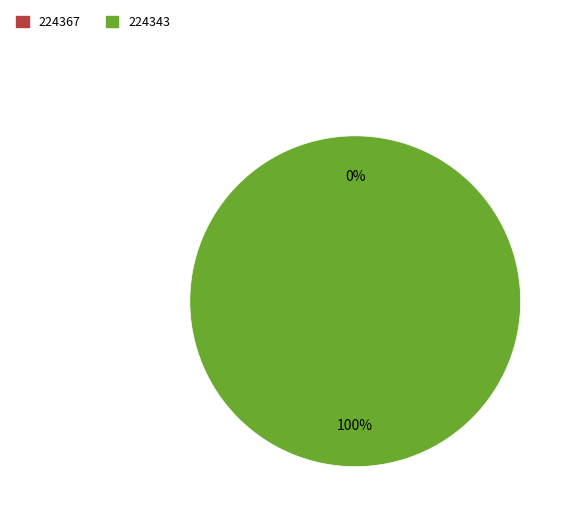

Rank the categories by value from lowest to highest.

224367, 224343